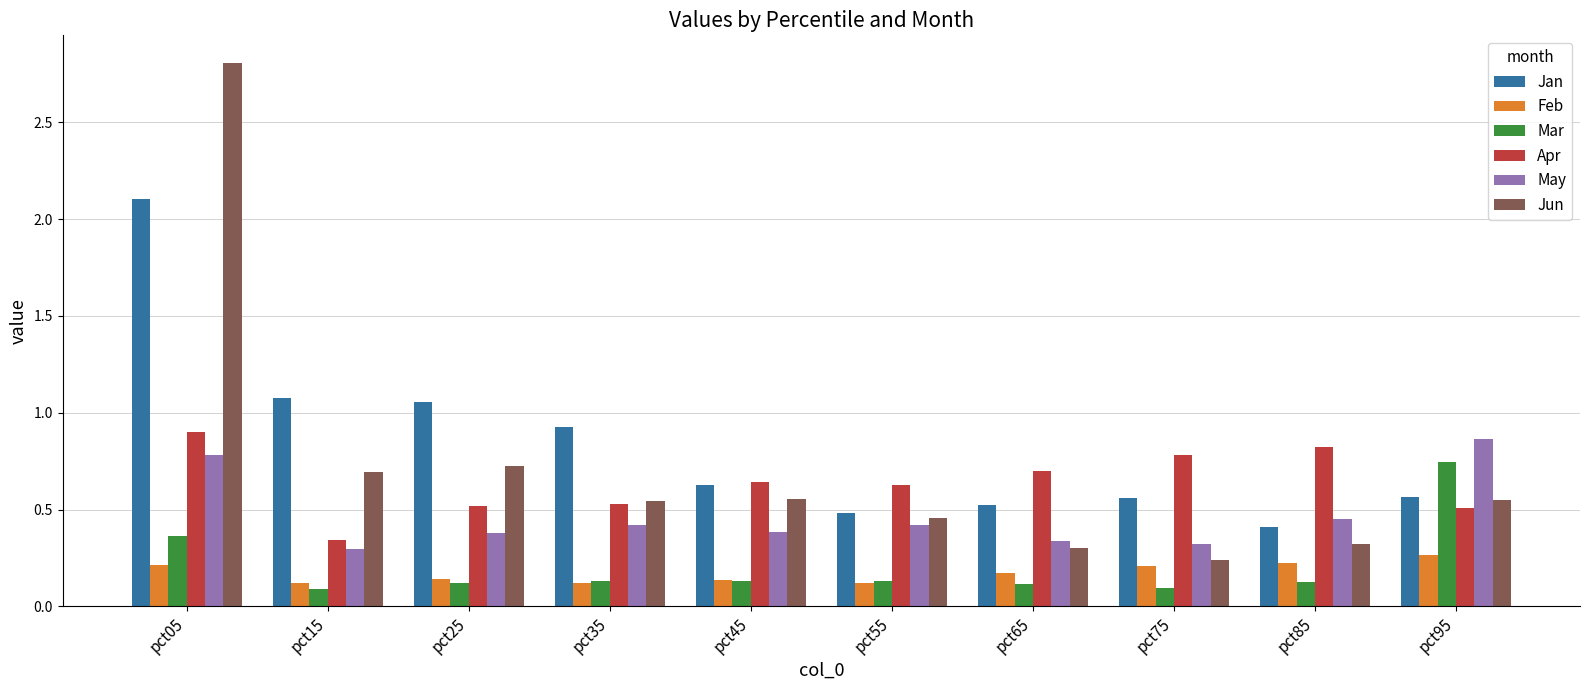

What is the average value of the Jan series?

0.8